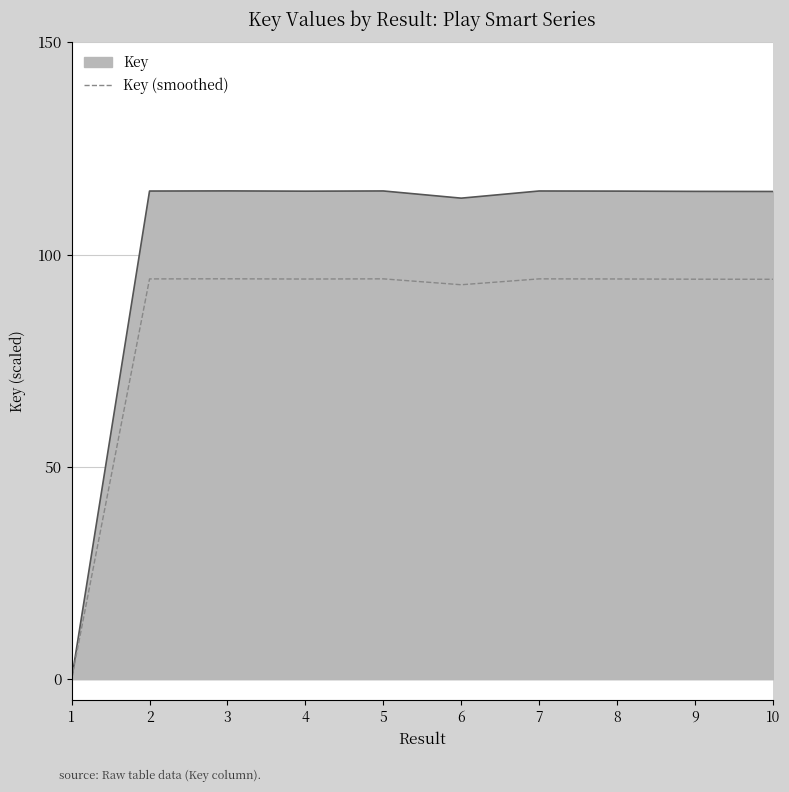

The Key (smoothed) series shows 61.7 at 8. True or false?

False